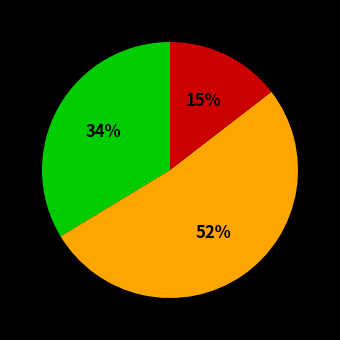

To the nearest percent, what is the average slice percentage?

33%